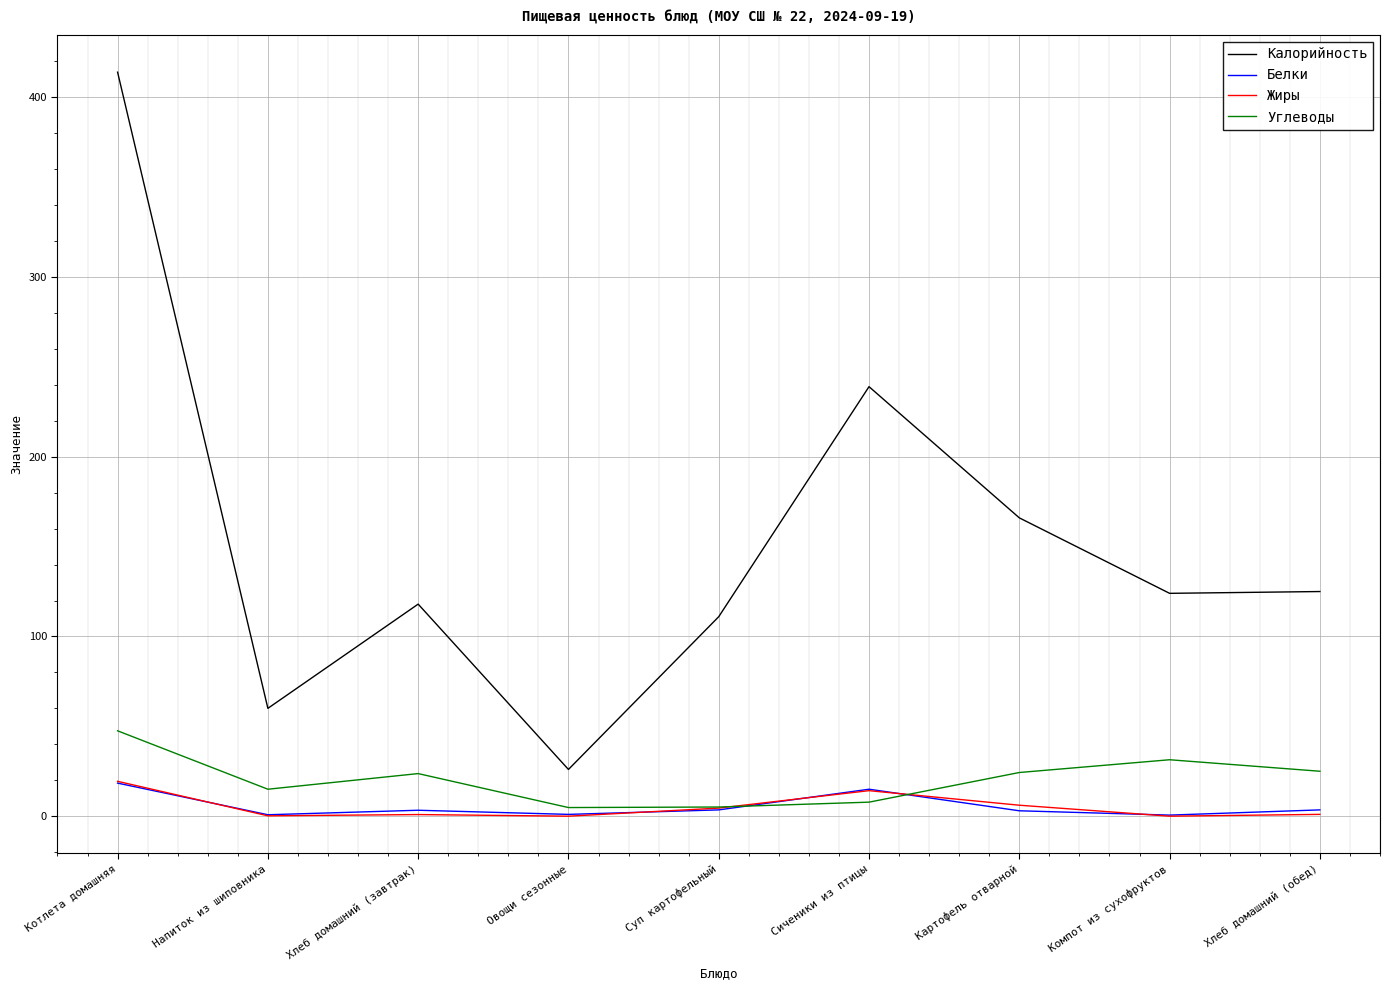

True or false: Калорийность and Жиры intersect in this chart.

False